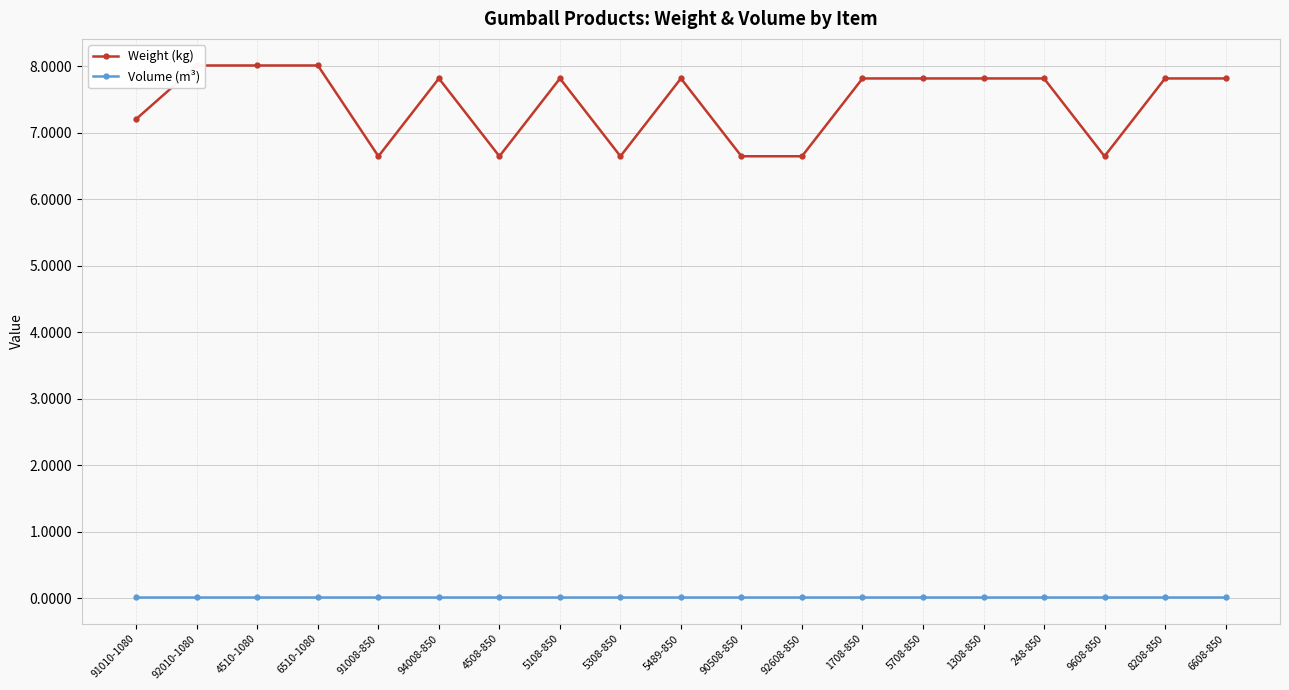

What is the total value across all series at 5708-850?

7.8